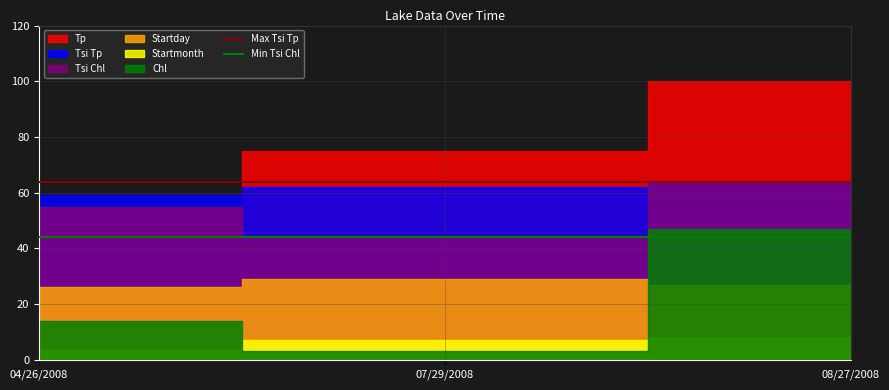

How many lines are shown in the chart?

2